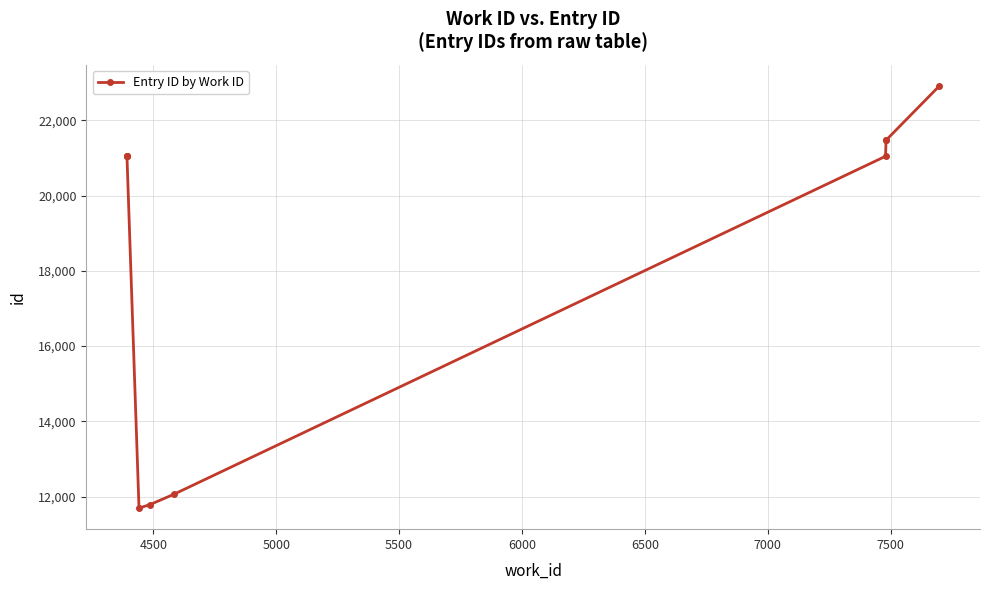

What is the value of the 9th point from the left?

21473